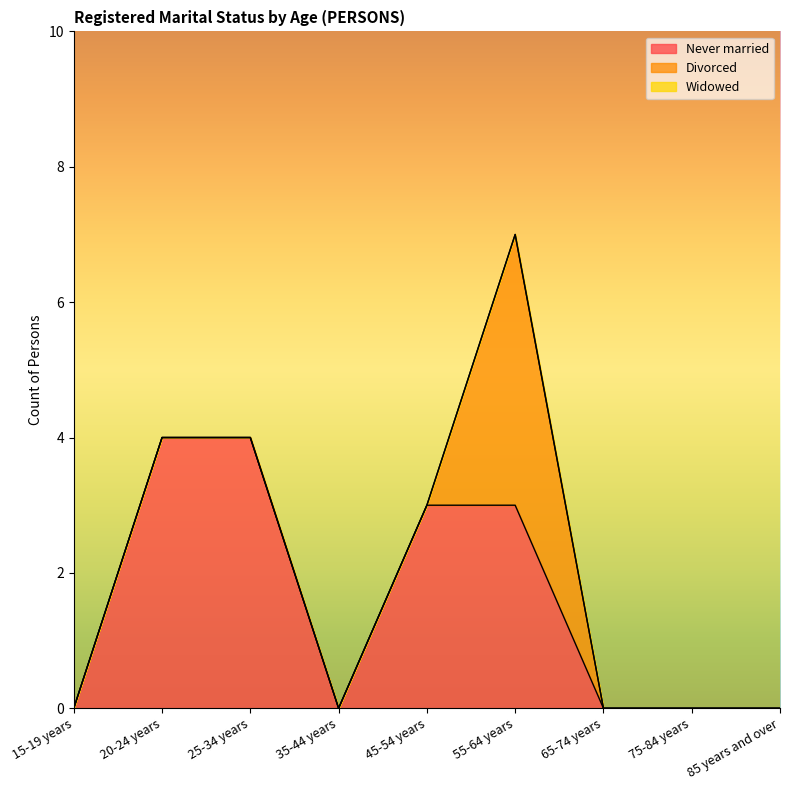

Which series changed the most between 25-34 years and 55-64 years?

Divorced